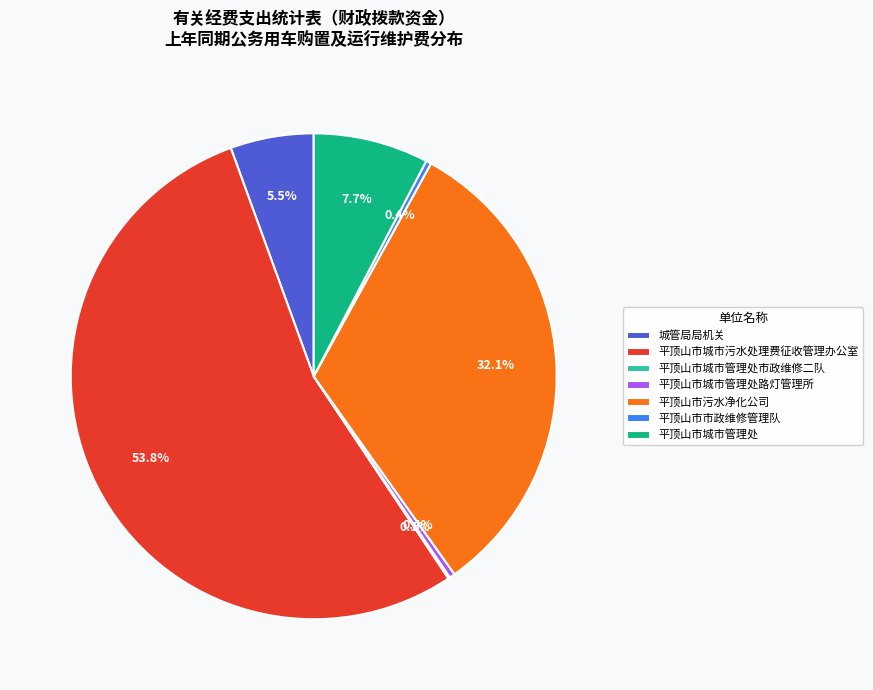

What is the largest slice in the pie chart?

平顶山市城市污水处理费征收管理办公室